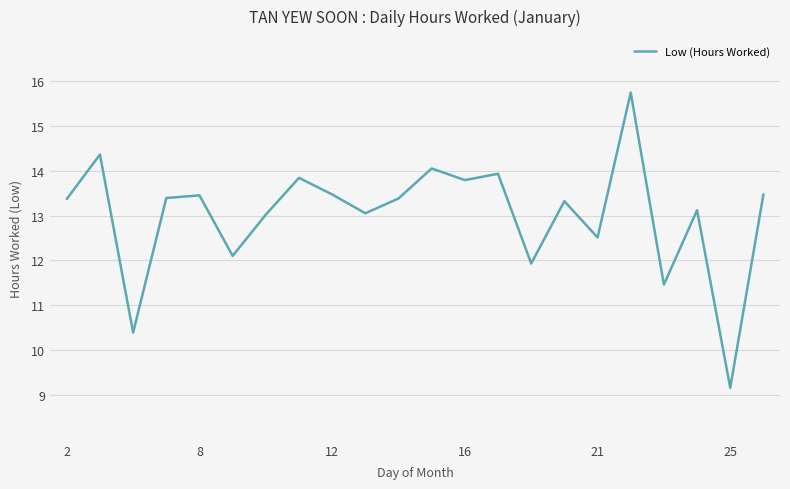

What is the maximum value shown in the chart?

15.7